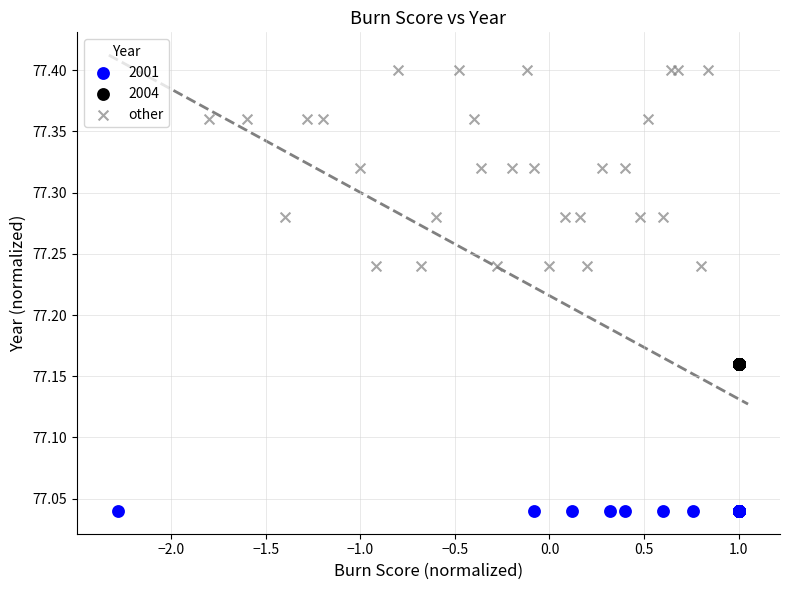

Which series contains the highest Y value?

other